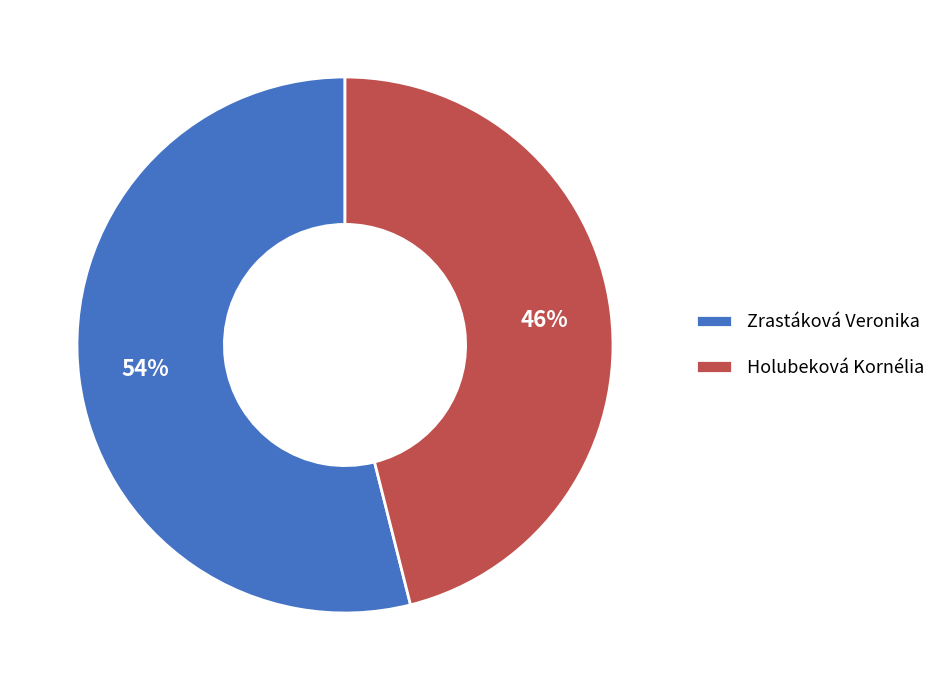

To the nearest percent, what percentage of the pie is Zrastáková Veronika?

54%